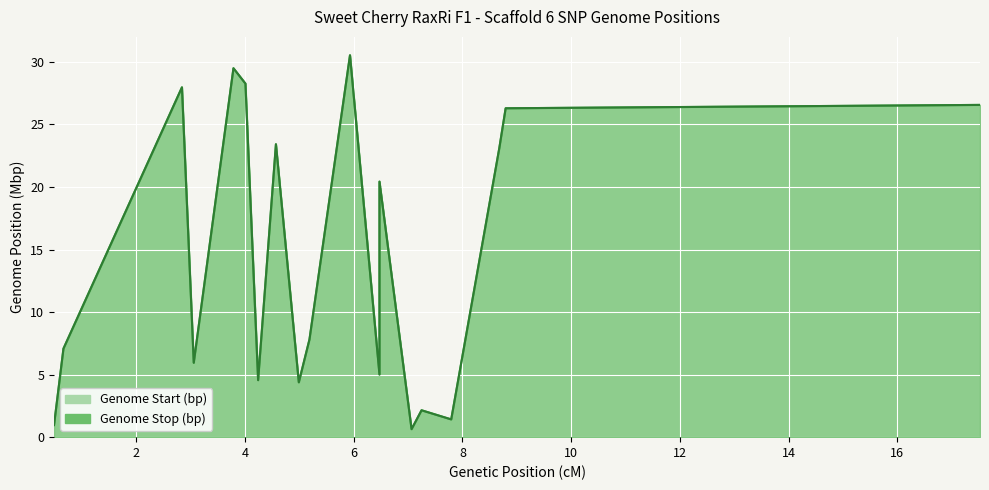

Which series has the widest spread of values?

Genome Start (bp)